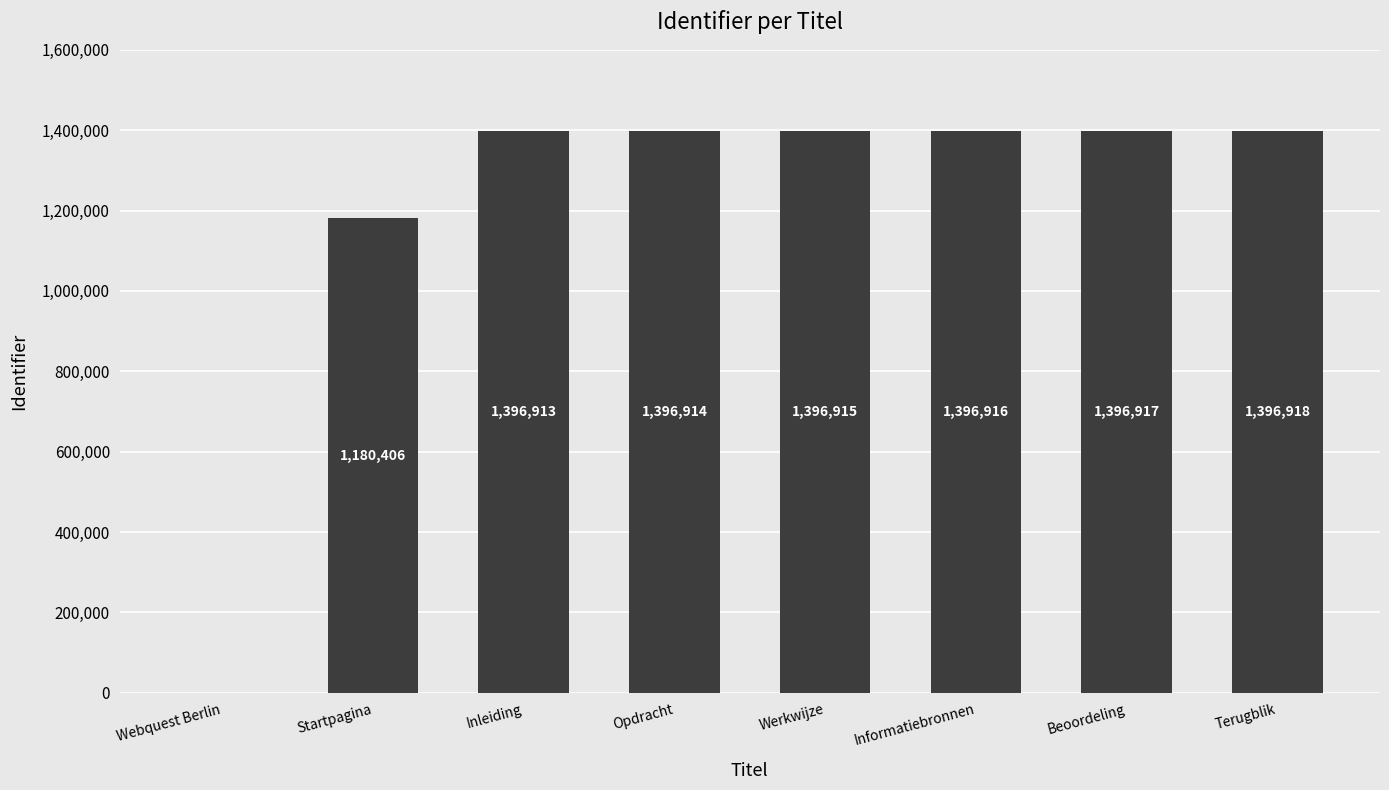

What is the change in value from Werkwijze to Terugblik?

+3